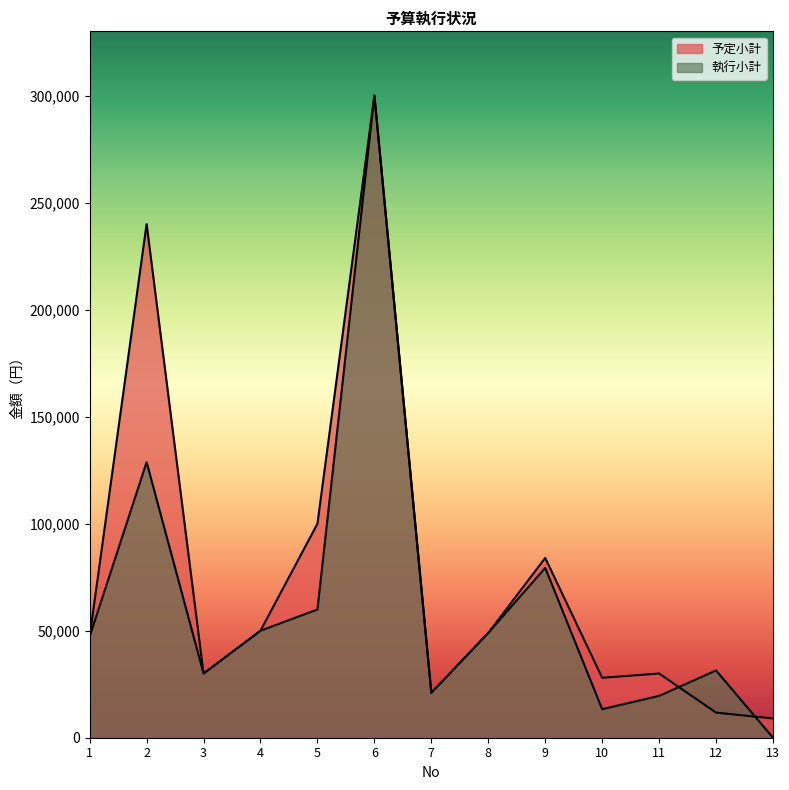

Read the 予定小計 value at 1, to the nearest 10.

47280